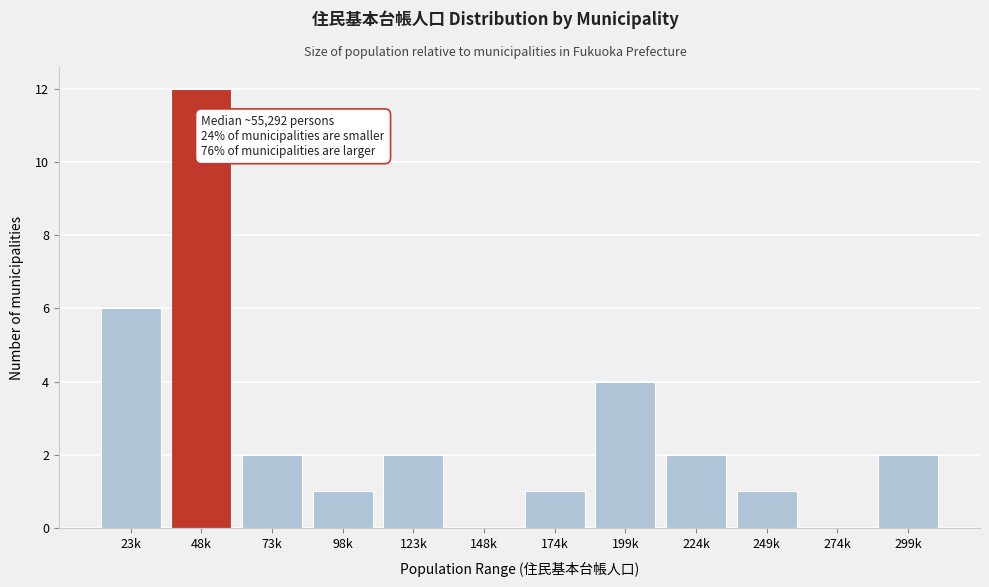

Reading left to right, list all the values displayed in this chart.

23k=6	48k=12	73k=2	98k=1	123k=2	148k=0	174k=1	199k=4	224k=2	249k=1	274k=0	299k=2